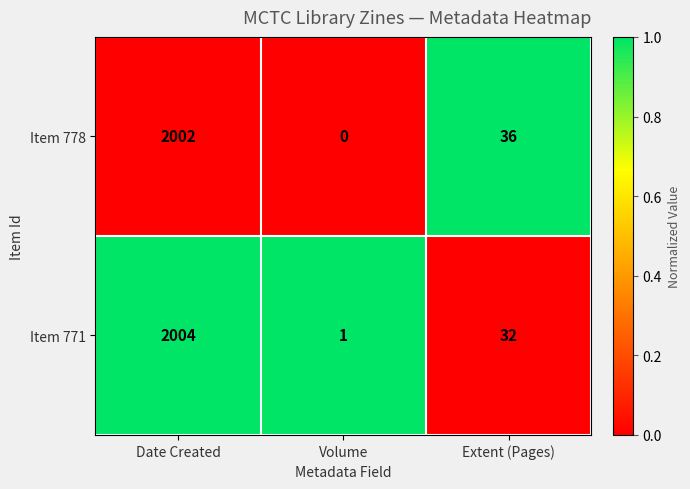

Reading left to right, transcribe all the data shown in this chart.

Item 778: Date Created=2002	Volume=0	Extent (Pages)=36
Item 771: Date Created=2004	Volume=1	Extent (Pages)=32